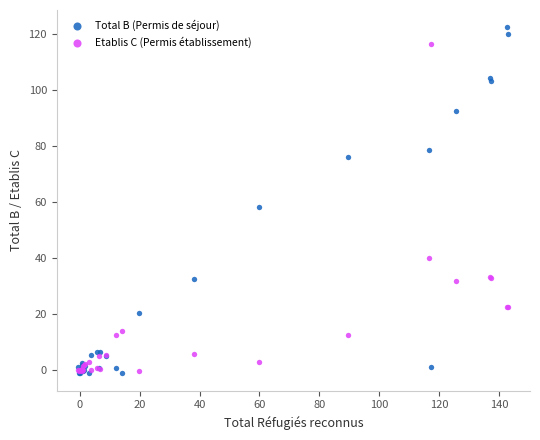

What are all the series names shown in the legend?

Total B (Permis de séjour), Etablis C (Permis établissement)